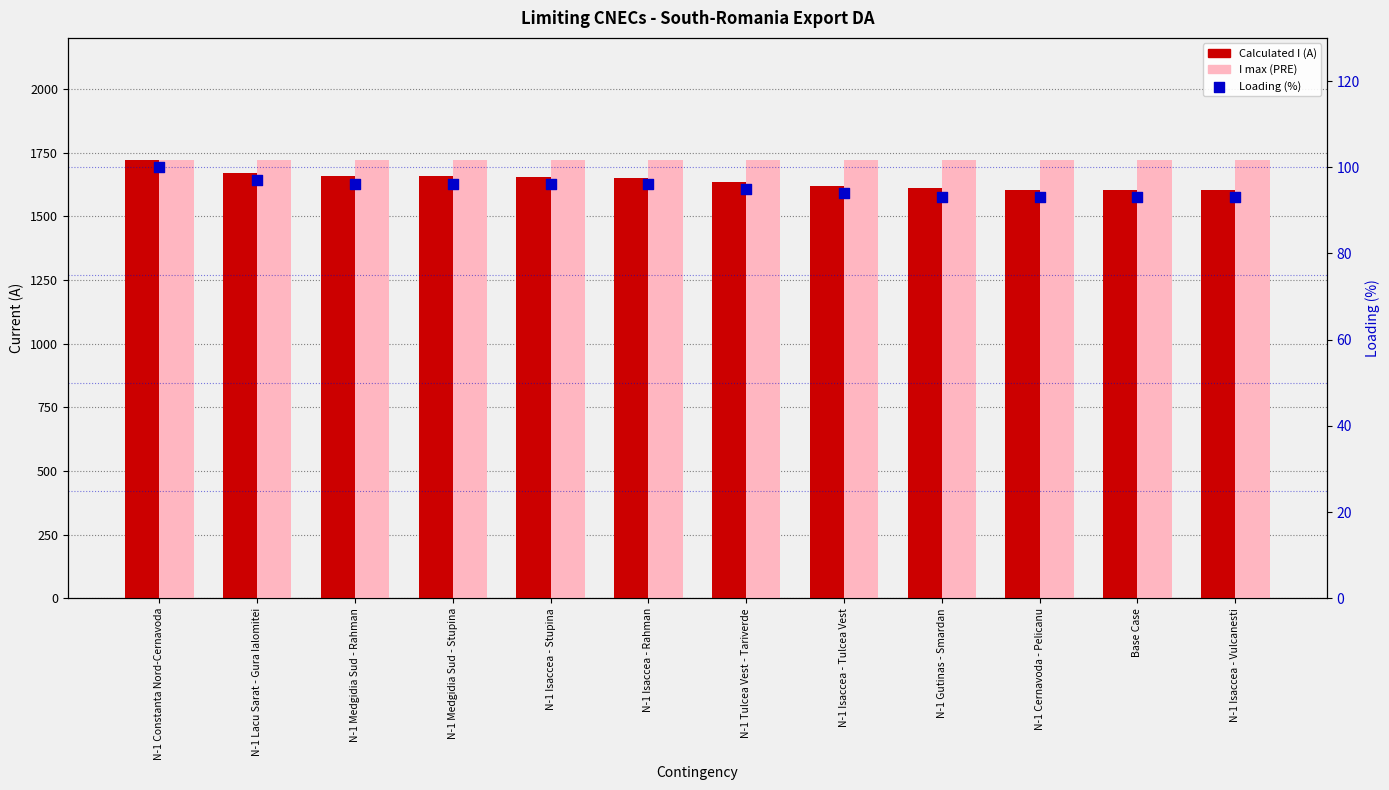

Which series contains the highest Y value?

I max (PRE)